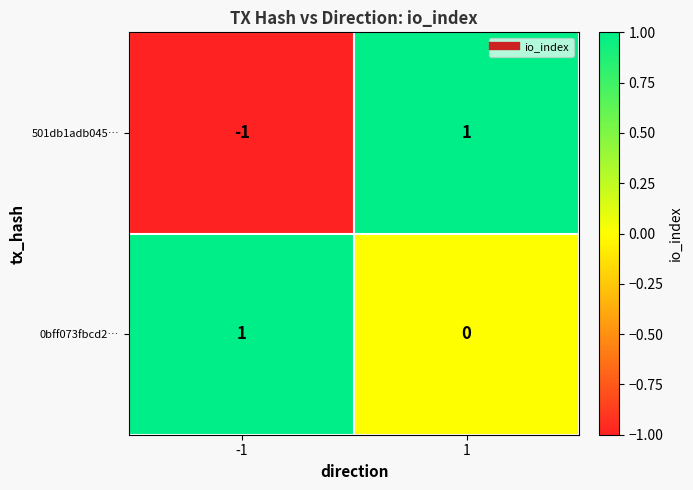

True or false: 501db1adb045… has a value of 0 at -1.

False